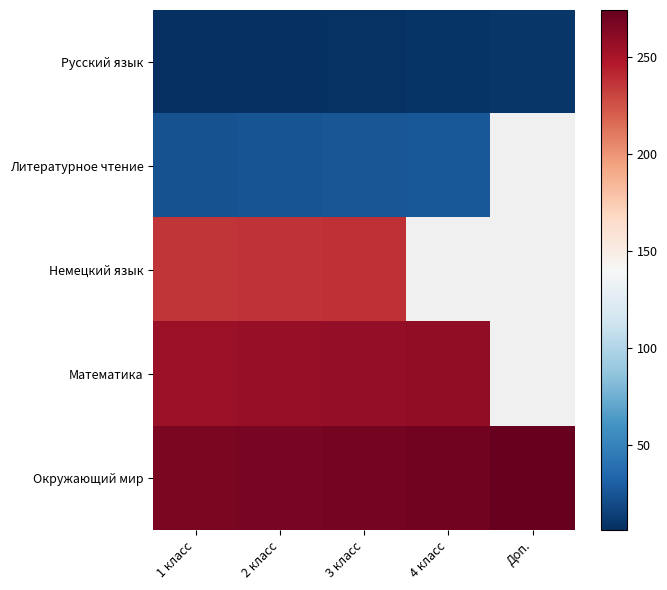

The Литературное чтение series shows 25.0 at 3 класс. True or false?

True